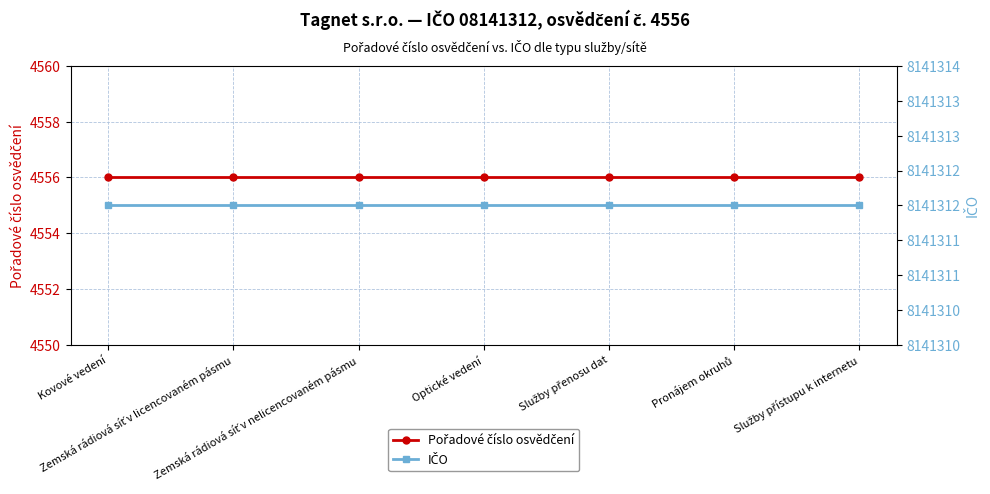

At Zemská rádiová síť v licencovaném pásmu, list the series in order from largest to smallest.

IČO, Pořadové číslo osvědčení